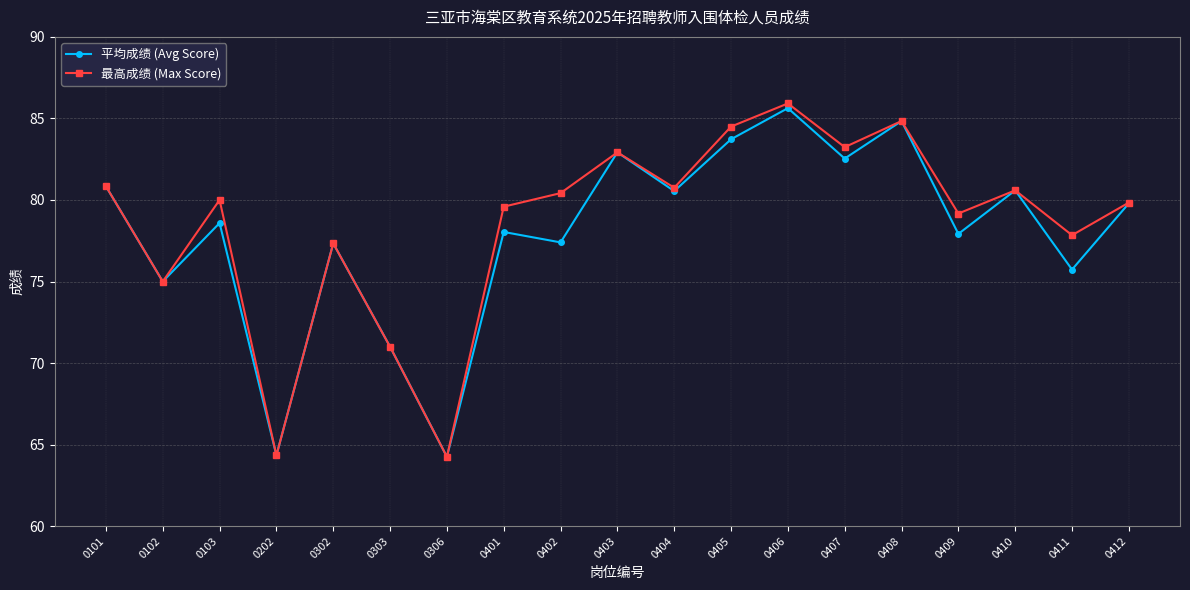

How many interior local peaks does the 平均成绩 (Avg Score) series have?

7